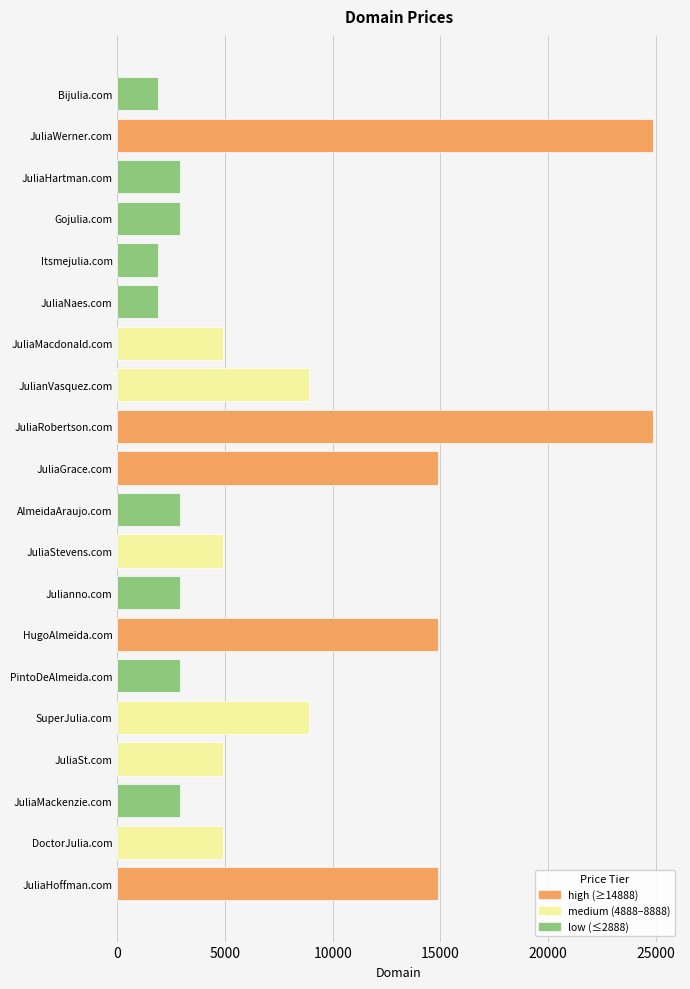

What is the change in value from Julianno.com to JuliaStevens.com?

+2000